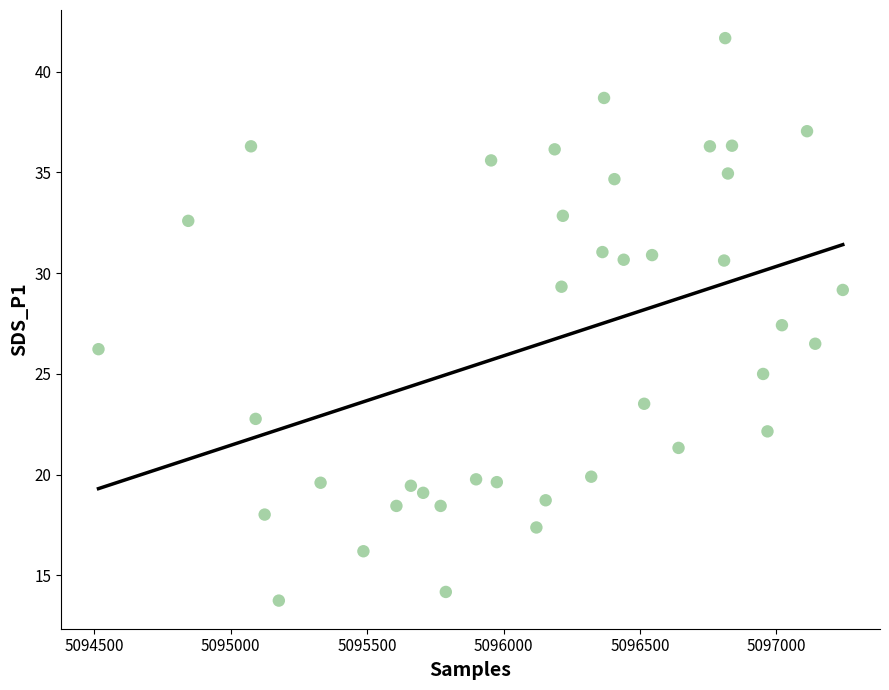

What is the range of X values (max minus min)?

2728.0